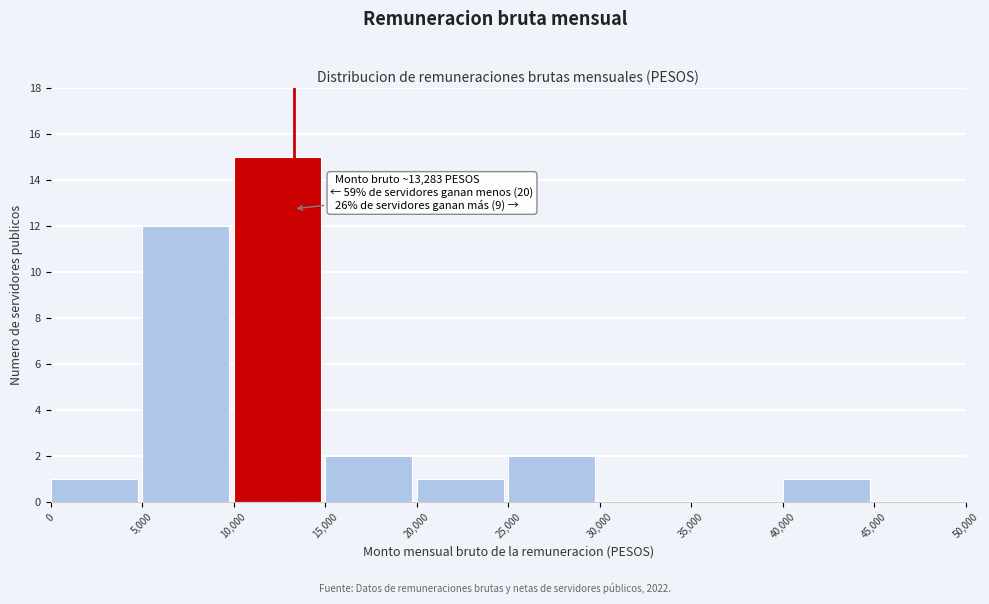

Which range on the x-axis has the tallest bar?

10,000 to 15,000